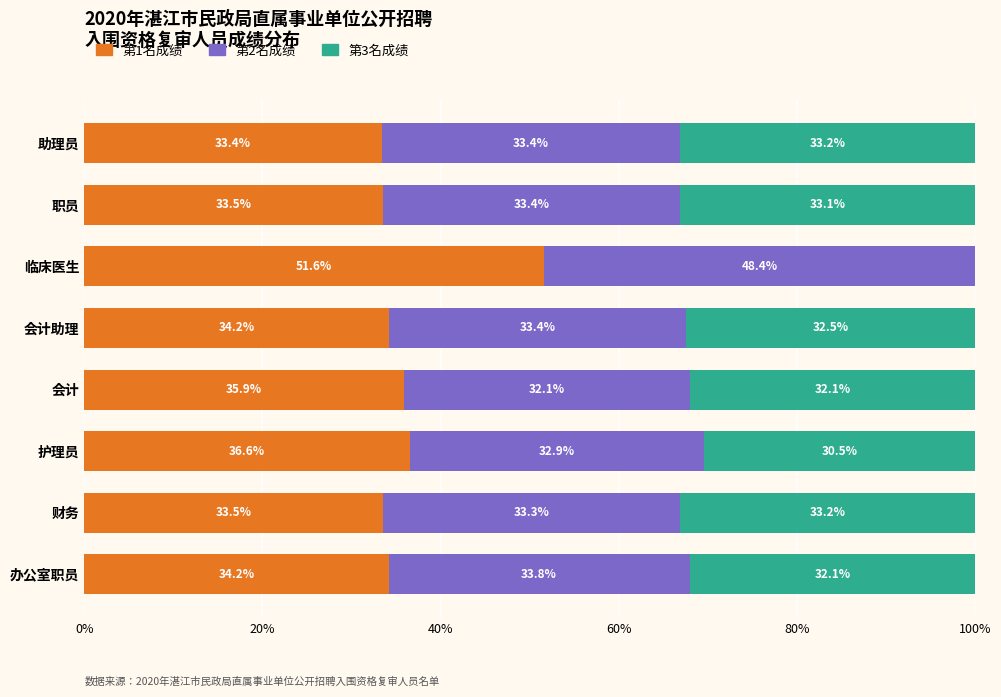

At which label is 第1名成绩 closest to 42?

护理员